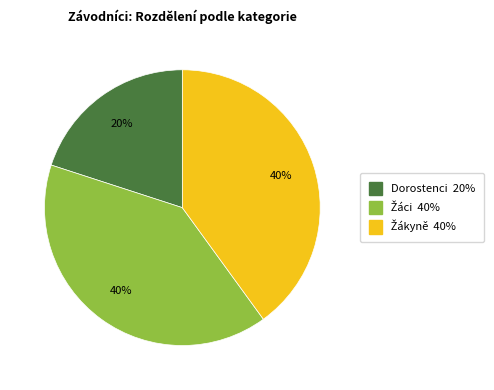

To the nearest percent, what portion does Dorostenci represent?

20%